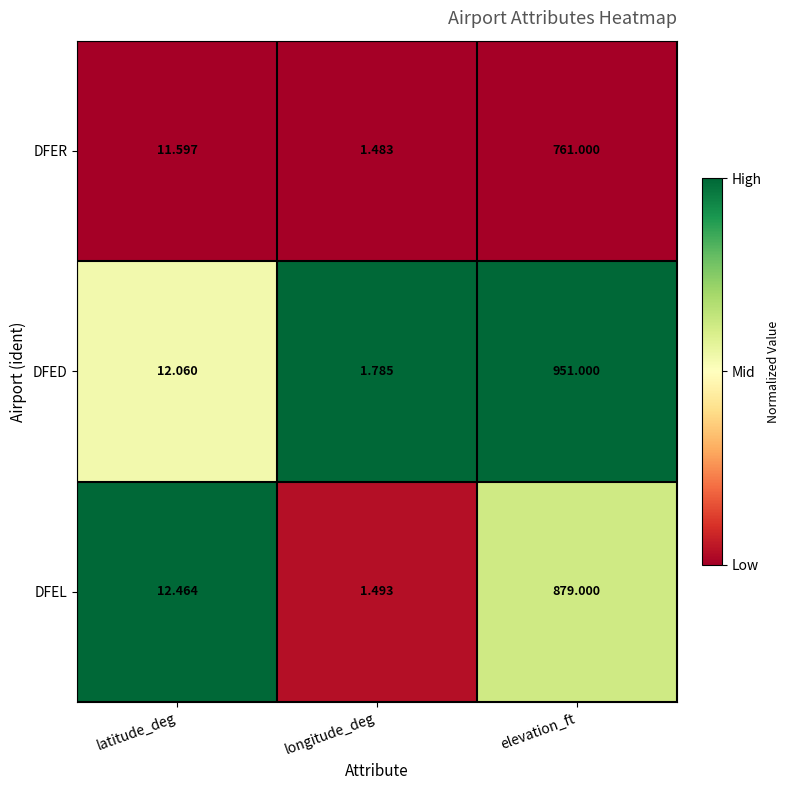

Where is DFER nearest to the value 381?

latitude_deg